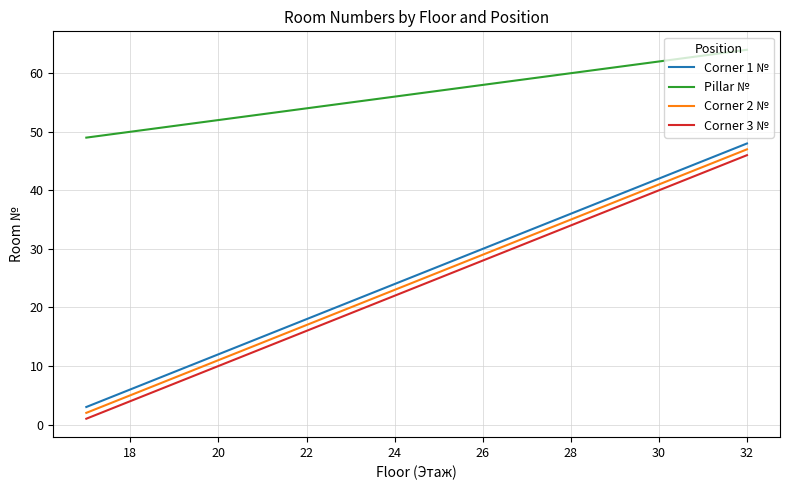

True or false: Corner 3 № has a value of 6 at 18.

False